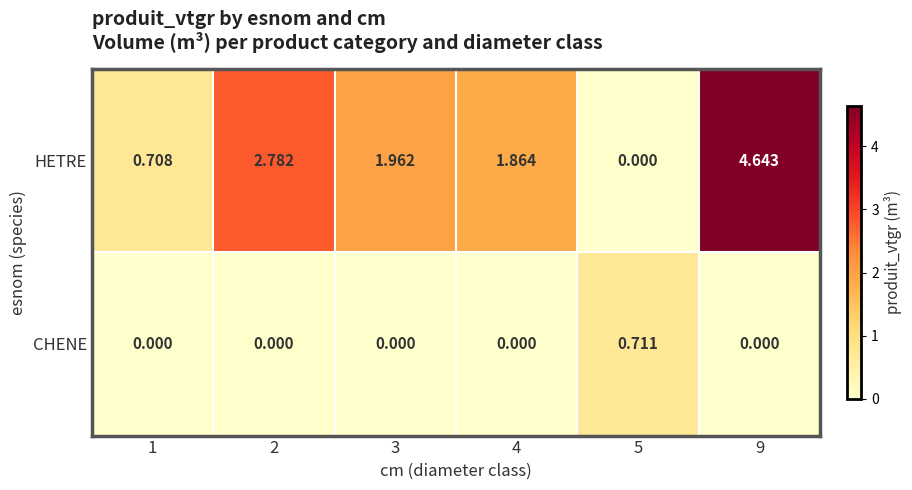

Which series has the largest total across all categories?

HETRE